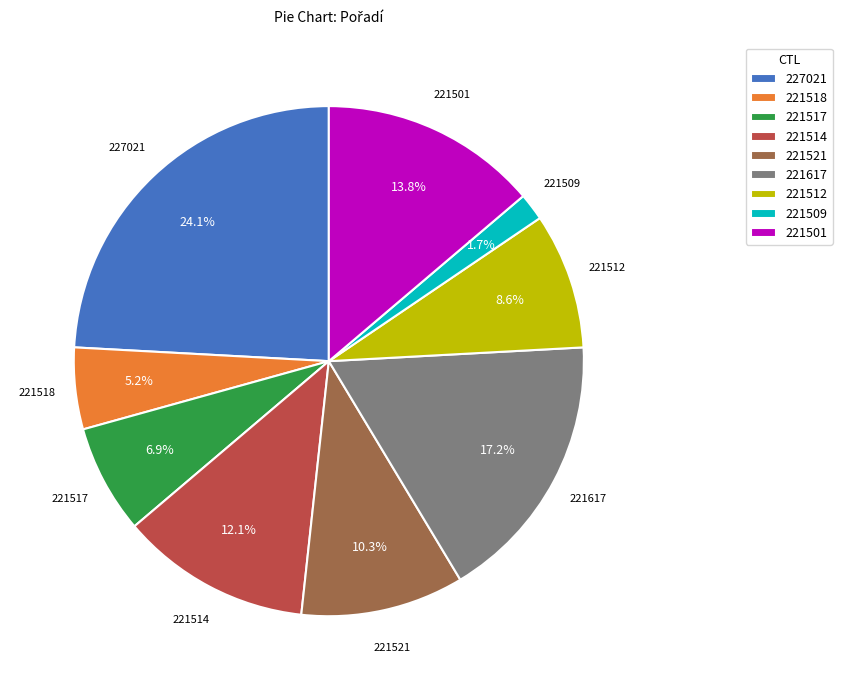

The 221514 slice represents 18% of the pie. True or false?

False